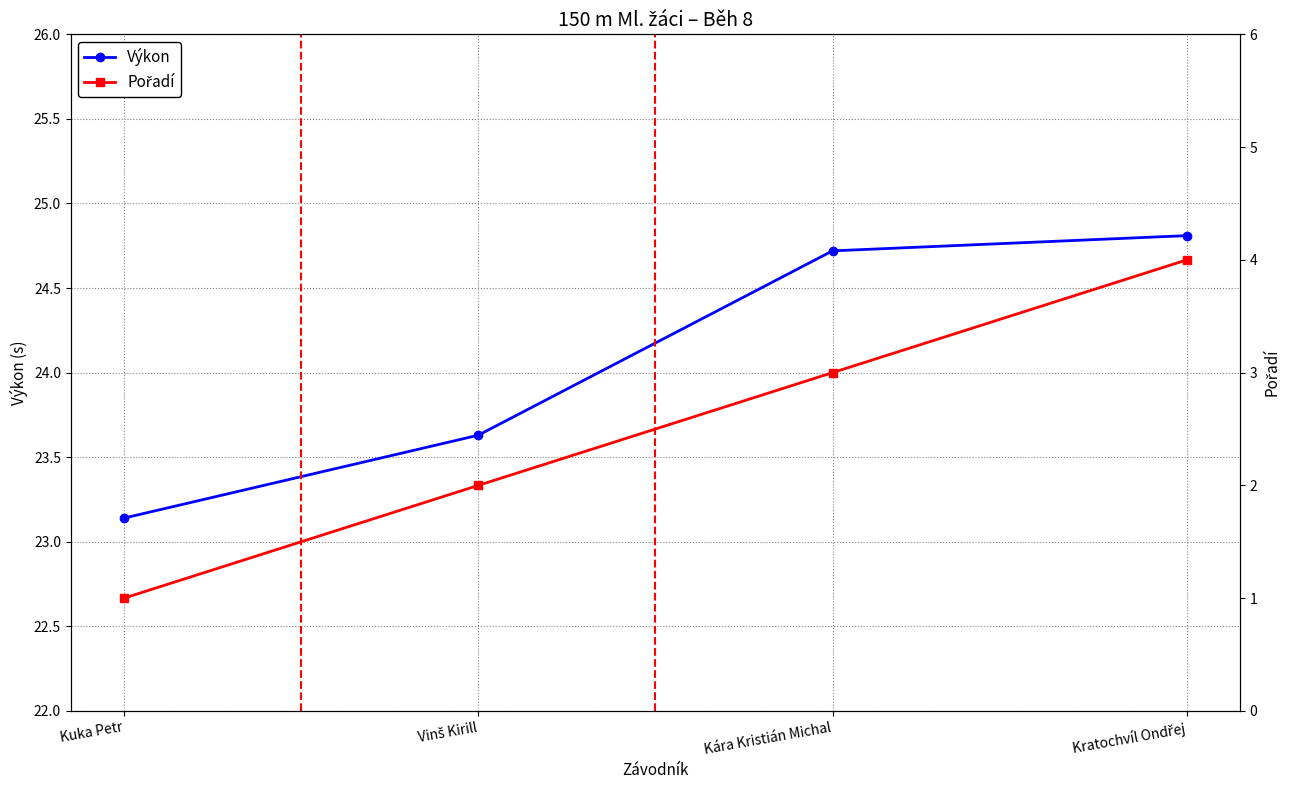

How many lines are shown in the chart?

2